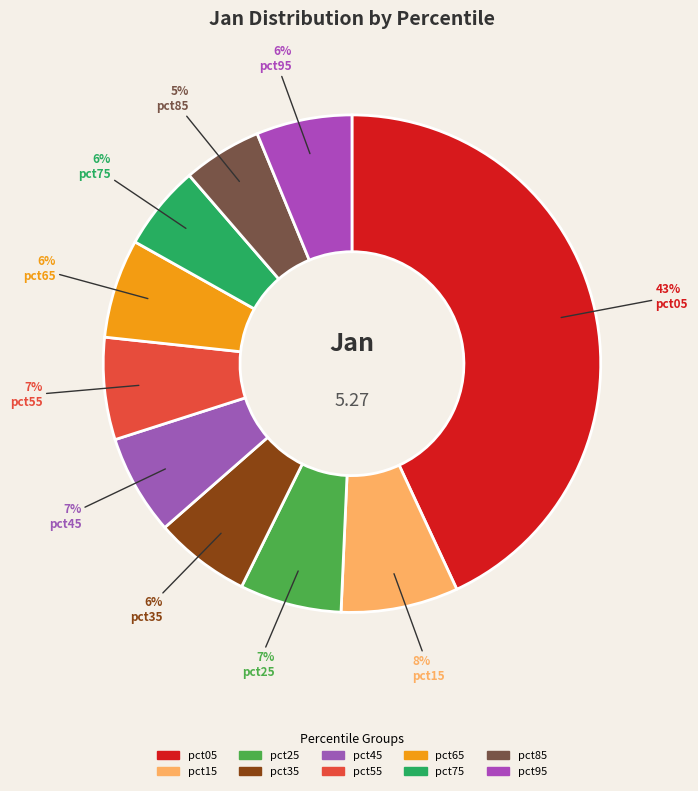

What is the largest slice in the pie chart?

pct05